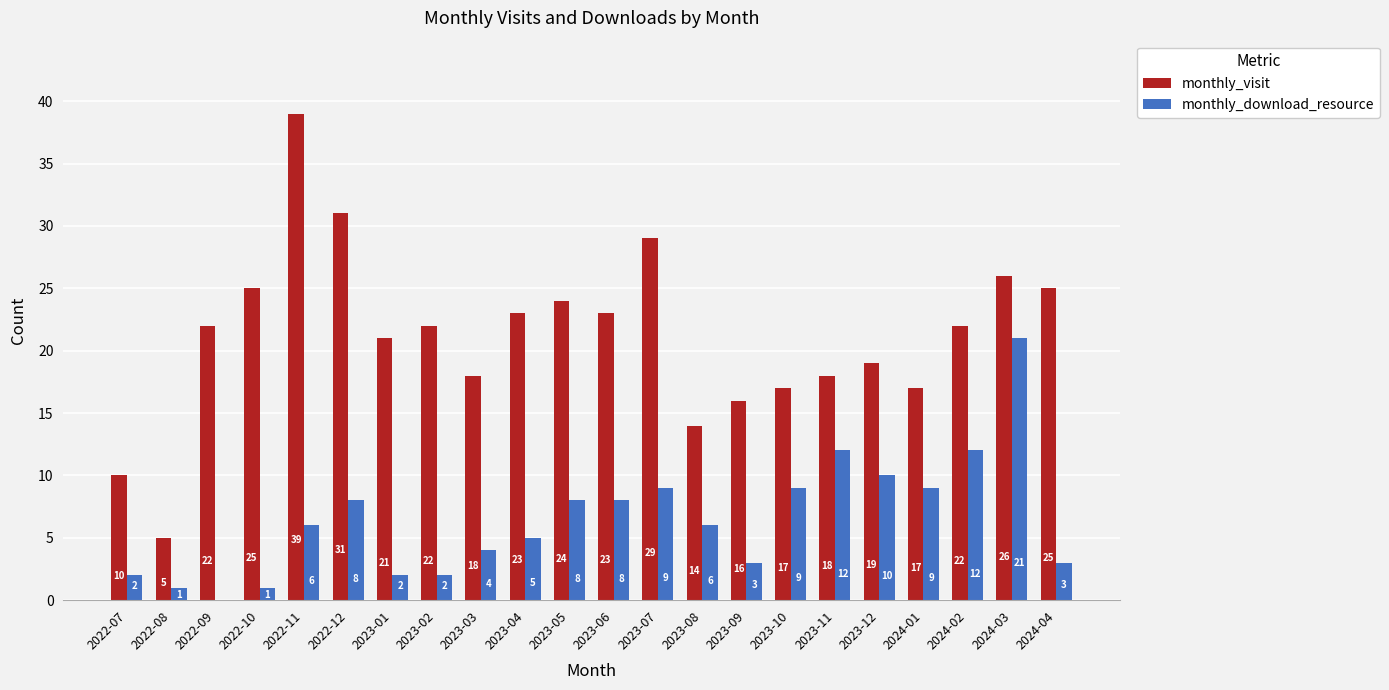

What is the sum of all monthly_visit values?

466